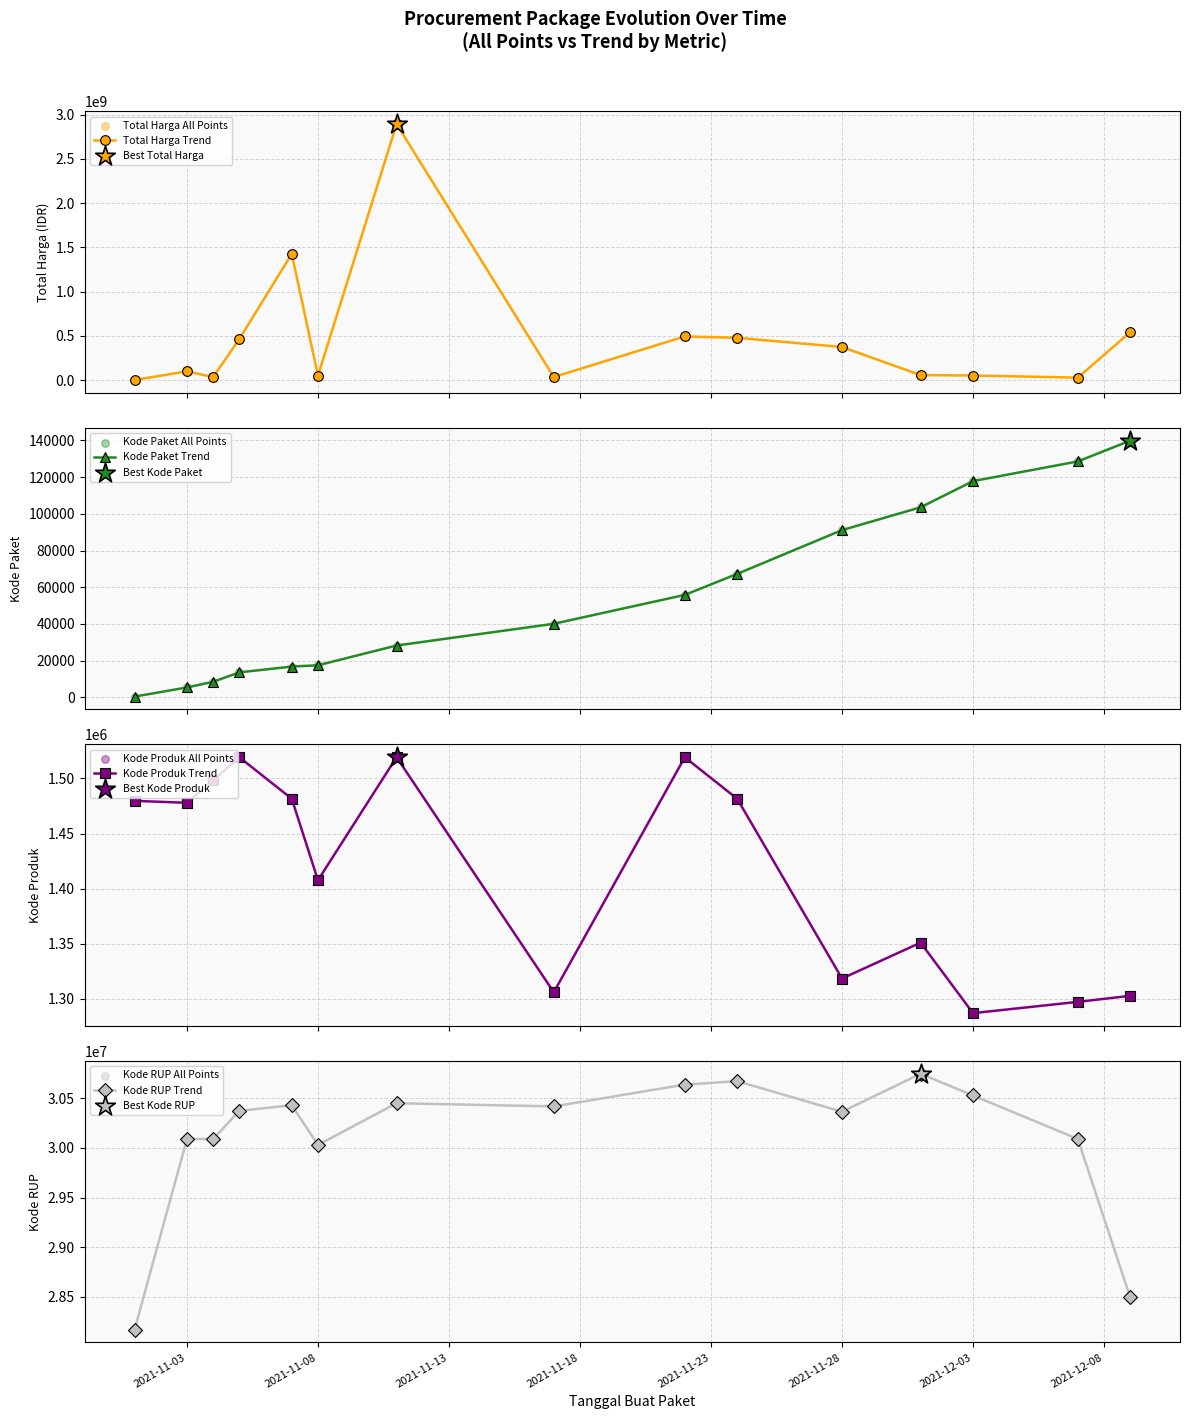

At which category is the sum across all series the highest?

2021-11-11